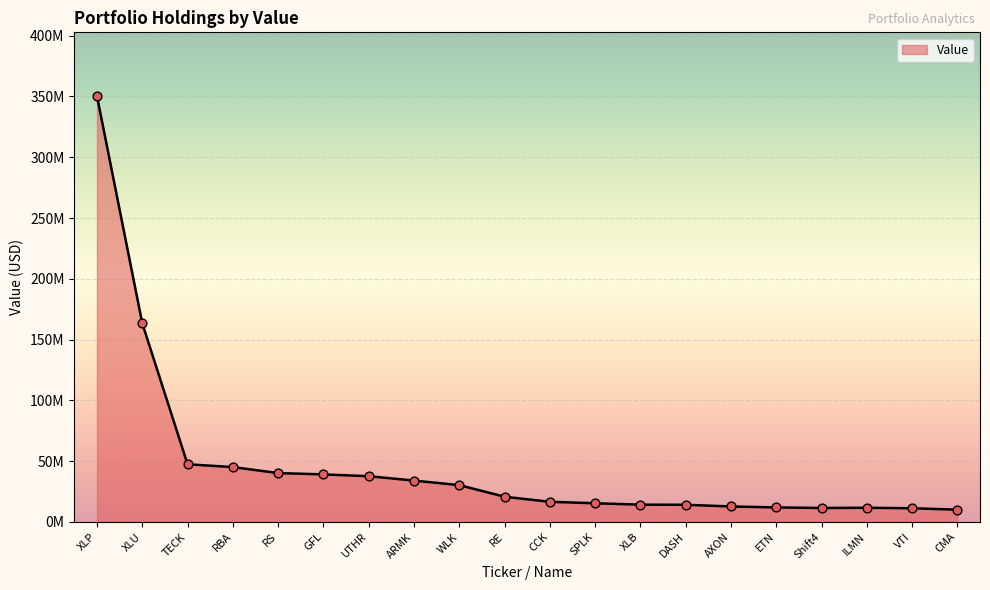

Is this an area chart (filled region under the line)?

Yes